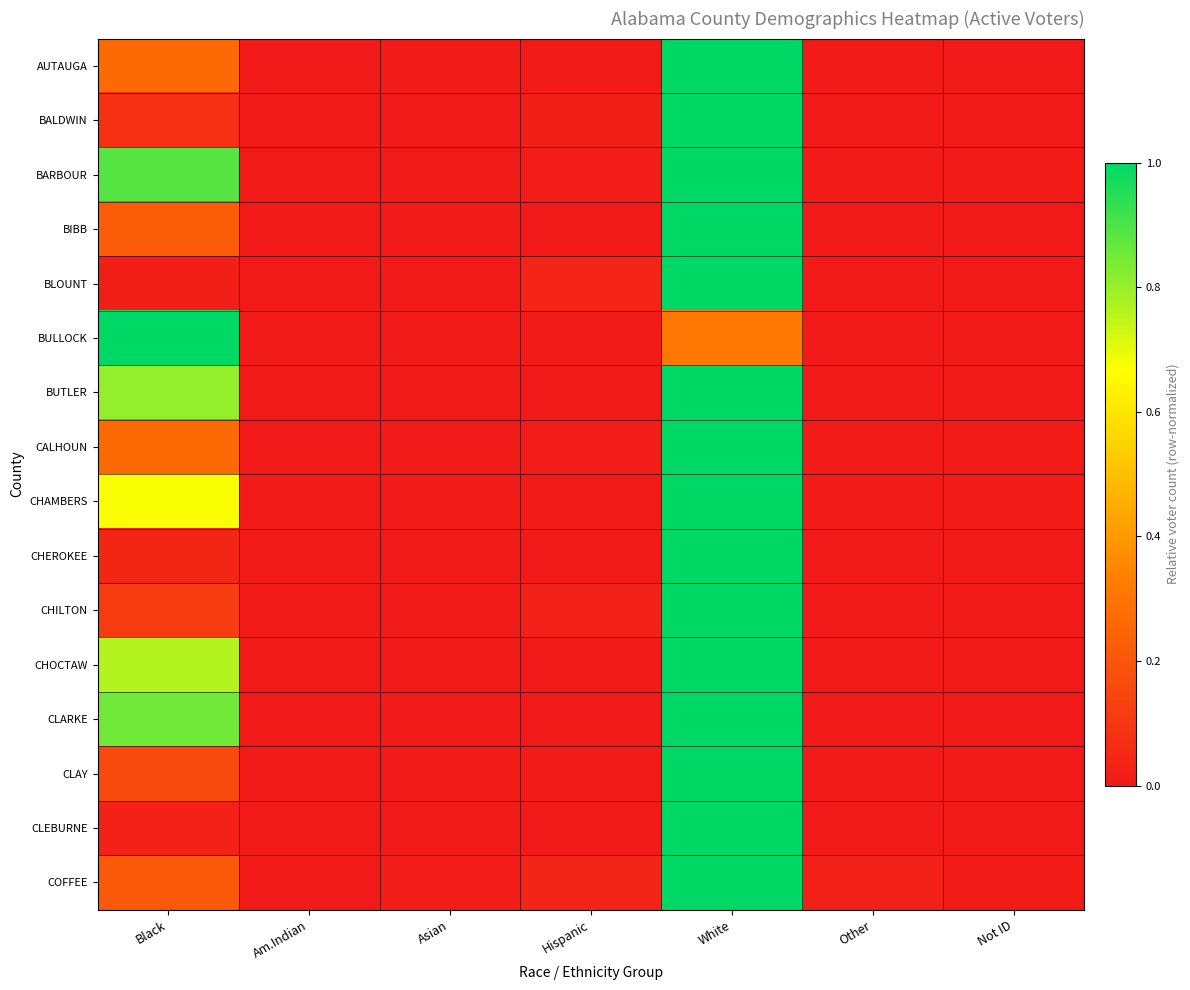

Reading left to right, extract all data points from this chart.

AUTAUGA: Black=0.3	Am.Indian=0.0	Asian=0.0	Hispanic=0.0	White=1.0	Other=0.0	Not ID=0.0
BALDWIN: Black=0.1	Am.Indian=0.0	Asian=0.0	Hispanic=0.0	White=1.0	Other=0.0	Not ID=0.0
BARBOUR: Black=0.9	Am.Indian=0.0	Asian=0.0	Hispanic=0.0	White=1.0	Other=0.0	Not ID=0.0
BIBB: Black=0.2	Am.Indian=0.0	Asian=0.0	Hispanic=0.0	White=1.0	Other=0.0	Not ID=0.0
BLOUNT: Black=0.0	Am.Indian=0.0	Asian=0.0	Hispanic=0.0	White=1.0	Other=0.0	Not ID=0.0
BULLOCK: Black=1.0	Am.Indian=0.0	Asian=0.0	Hispanic=0.0	White=0.3	Other=0.0	Not ID=0.0
BUTLER: Black=0.8	Am.Indian=0.0	Asian=0.0	Hispanic=0.0	White=1.0	Other=0.0	Not ID=0.0
CALHOUN: Black=0.3	Am.Indian=0.0	Asian=0.0	Hispanic=0.0	White=1.0	Other=0.0	Not ID=0.0
CHAMBERS: Black=0.7	Am.Indian=0.0	Asian=0.0	Hispanic=0.0	White=1.0	Other=0.0	Not ID=0.0
CHEROKEE: Black=0.0	Am.Indian=0.0	Asian=0.0	Hispanic=0.0	White=1.0	Other=0.0	Not ID=0.0
CHILTON: Black=0.1	Am.Indian=0.0	Asian=0.0	Hispanic=0.0	White=1.0	Other=0.0	Not ID=0.0
CHOCTAW: Black=0.8	Am.Indian=0.0	Asian=0.0	Hispanic=0.0	White=1.0	Other=0.0	Not ID=0.0
CLARKE: Black=0.9	Am.Indian=0.0	Asian=0.0	Hispanic=0.0	White=1.0	Other=0.0	Not ID=0.0
CLAY: Black=0.2	Am.Indian=0.0	Asian=0.0	Hispanic=0.0	White=1.0	Other=0.0	Not ID=0.0
CLEBURNE: Black=0.0	Am.Indian=0.0	Asian=0.0	Hispanic=0.0	White=1.0	Other=0.0	Not ID=0.0
COFFEE: Black=0.2	Am.Indian=0.0	Asian=0.0	Hispanic=0.0	White=1.0	Other=0.0	Not ID=0.0